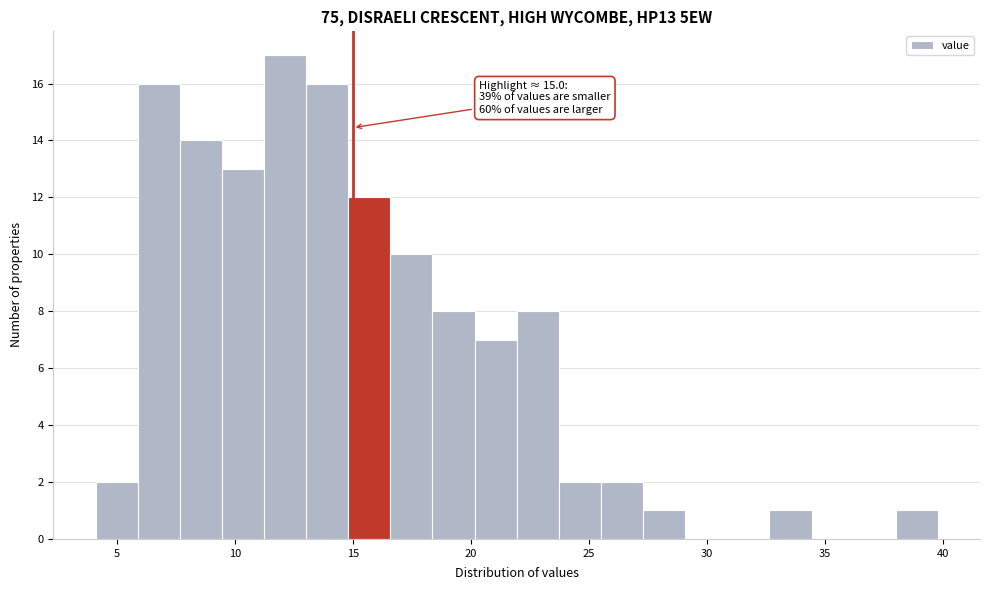

Read against the x-axis, roughly where is the centre of the tallest bar?

12.0